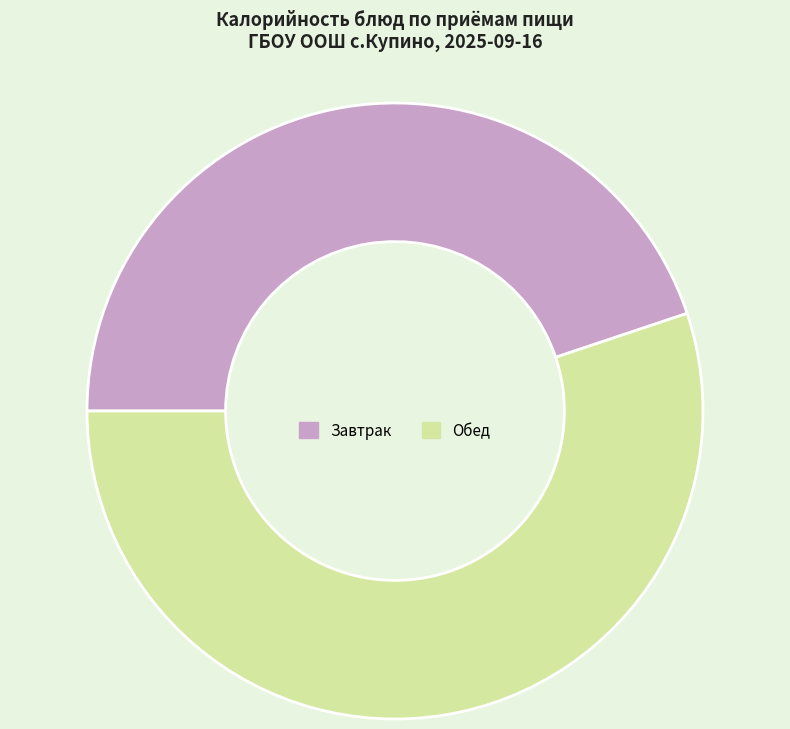

Is there any slice that represents more than half of the pie?

Yes